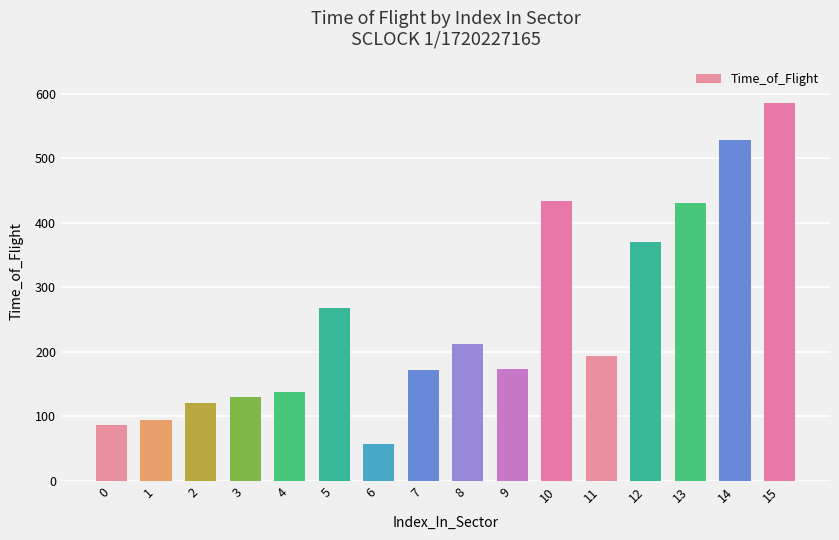

Which has a higher value, 0 or 3?

3